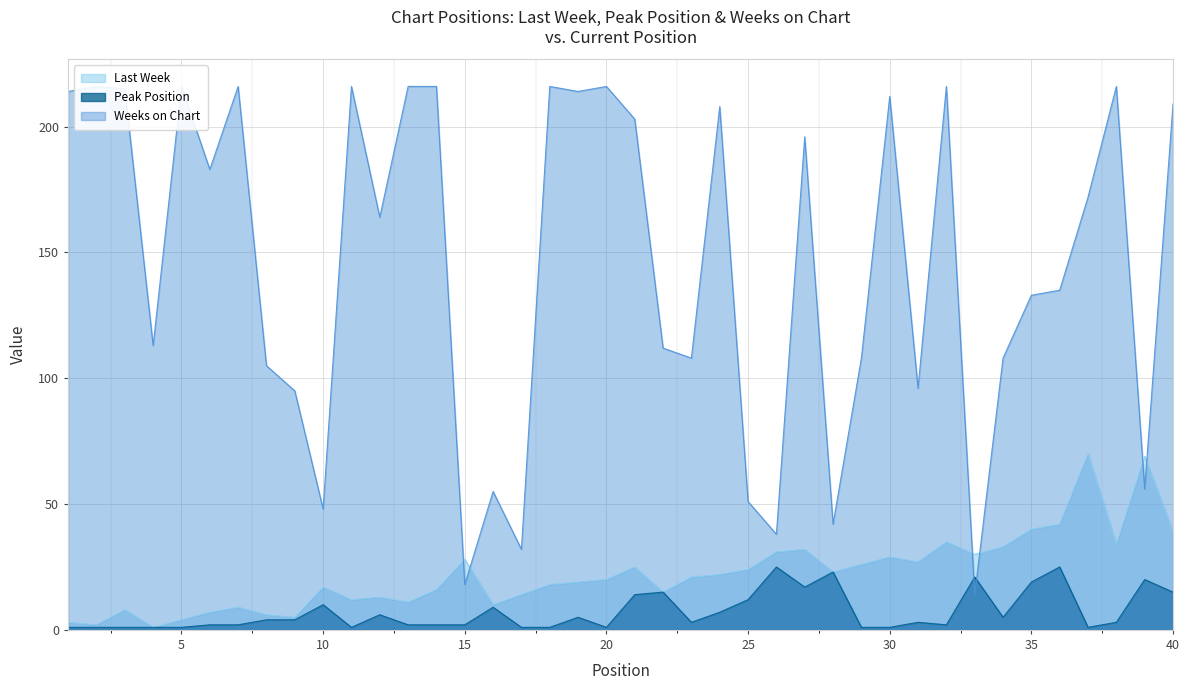

Where is the first local minimum for Peak Position?

11